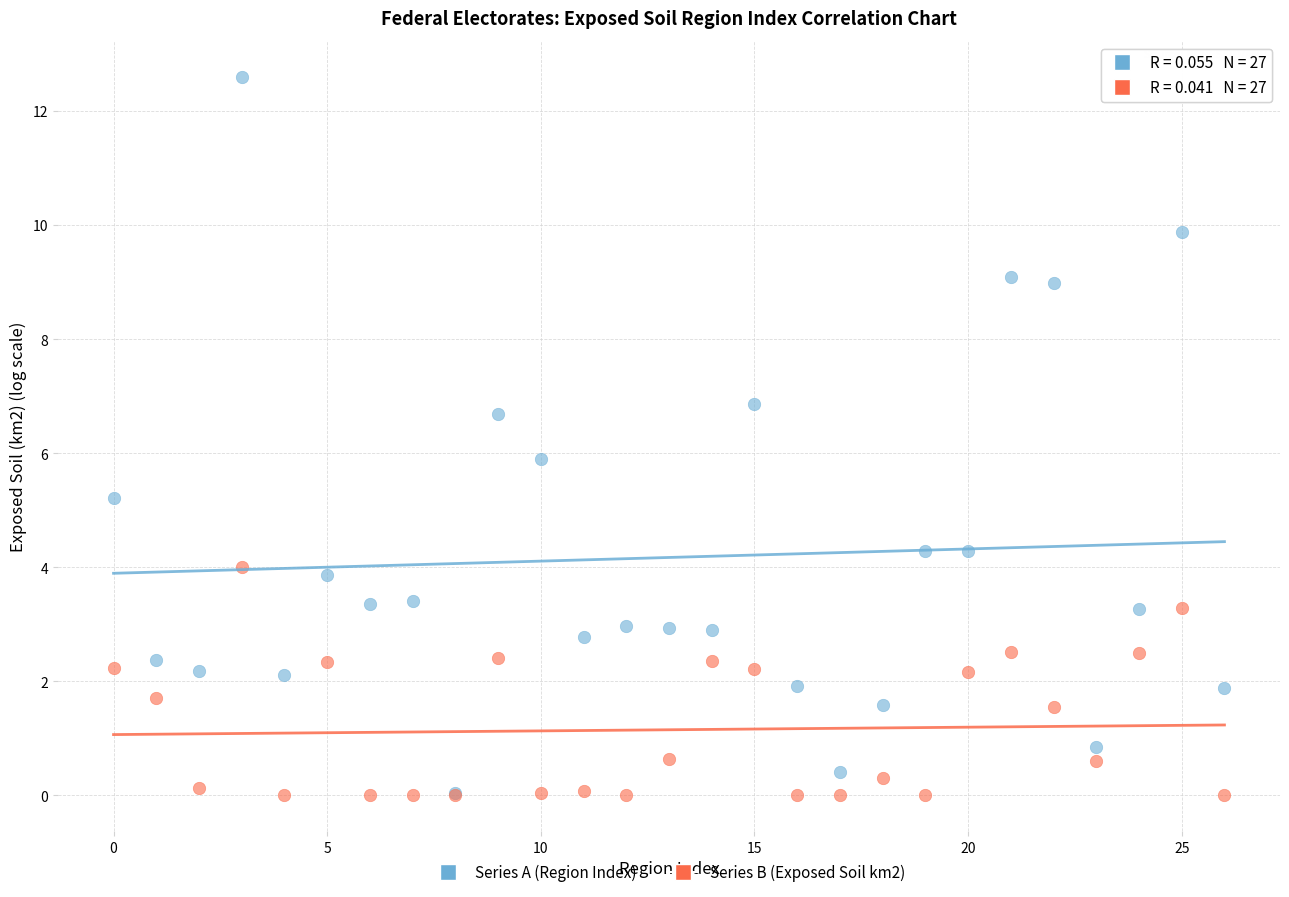

Which series has the largest Y range (max minus min)?

Series A (Region Index)